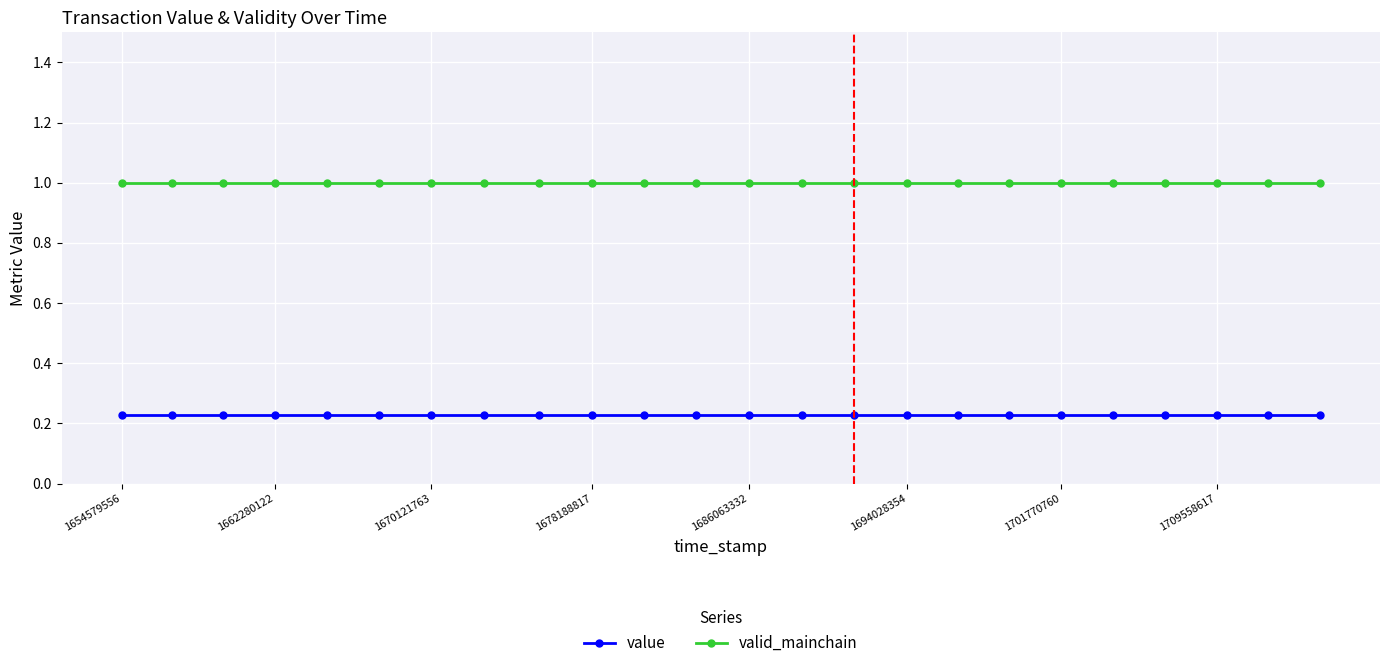

True or false: valid_mainchain and value intersect in this chart.

False